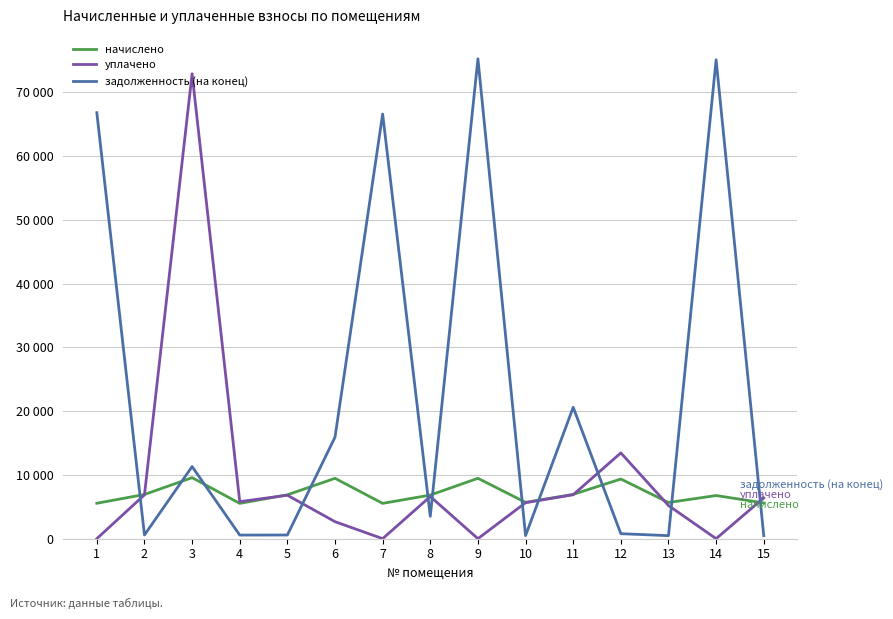

What is the maximum value shown in the chart?

75258.6